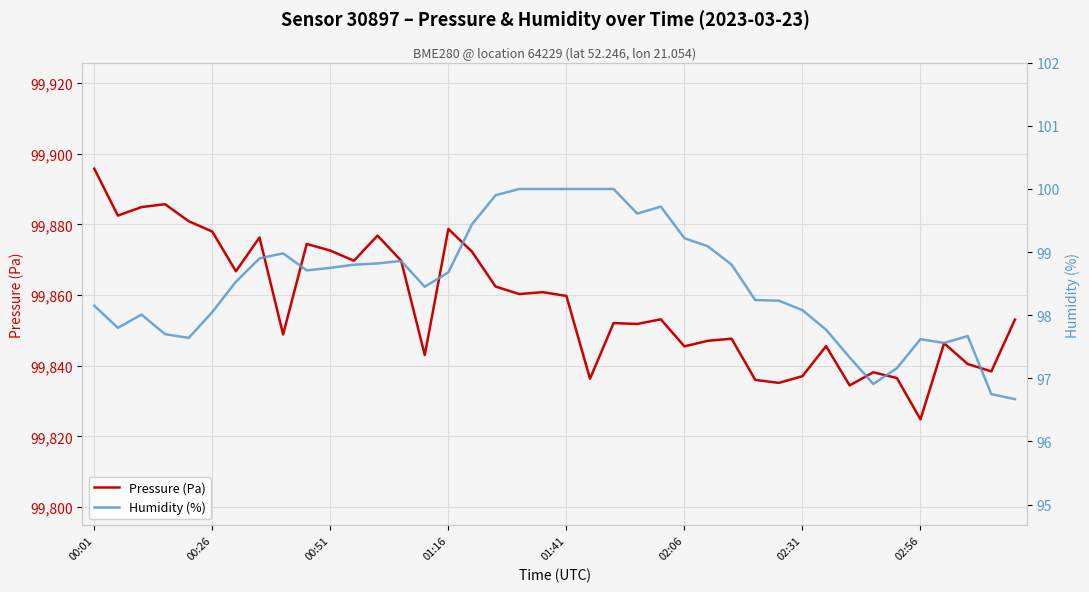

Is it true that Pressure (Pa) equals 99872.6 at 00:51?

True